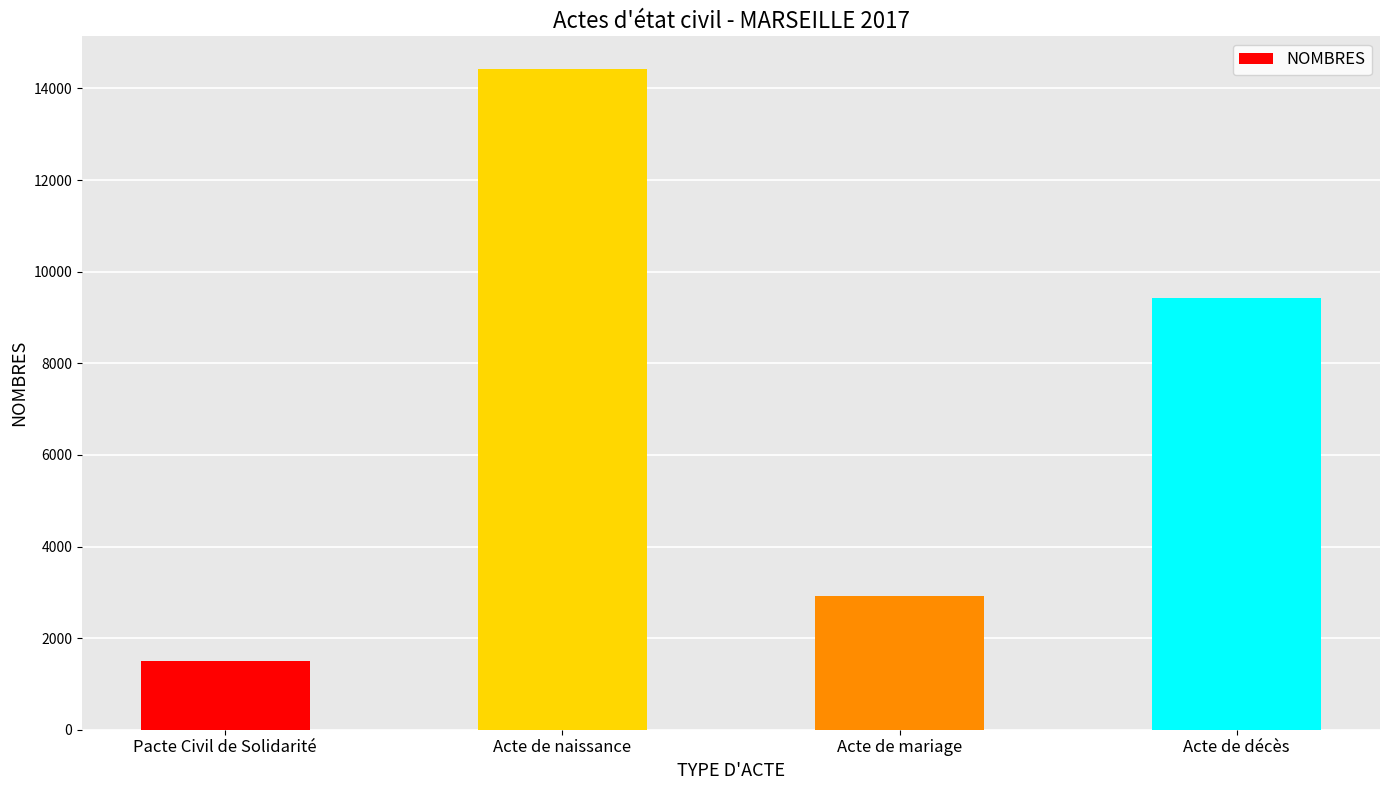

What value does the data have at Pacte Civil de Solidarité, to the nearest 100?

1500